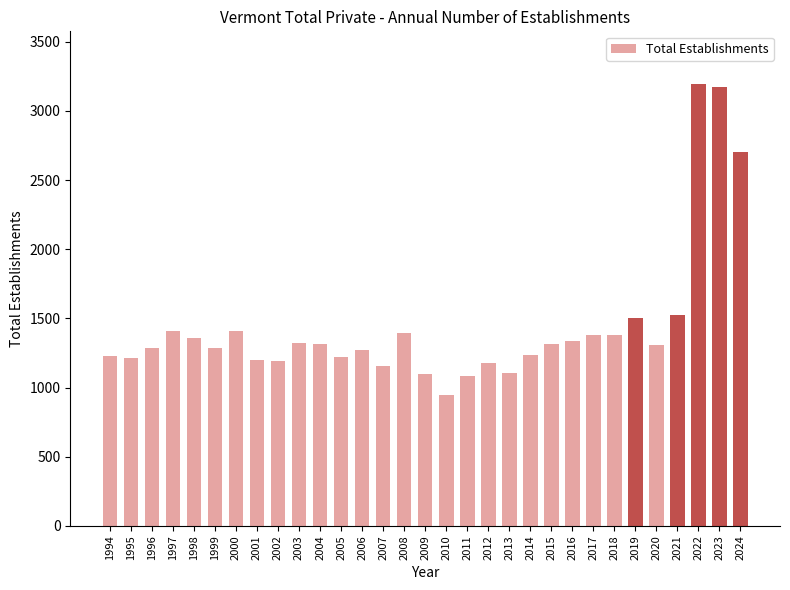

Between 2011 and 2006, which is larger?

2006